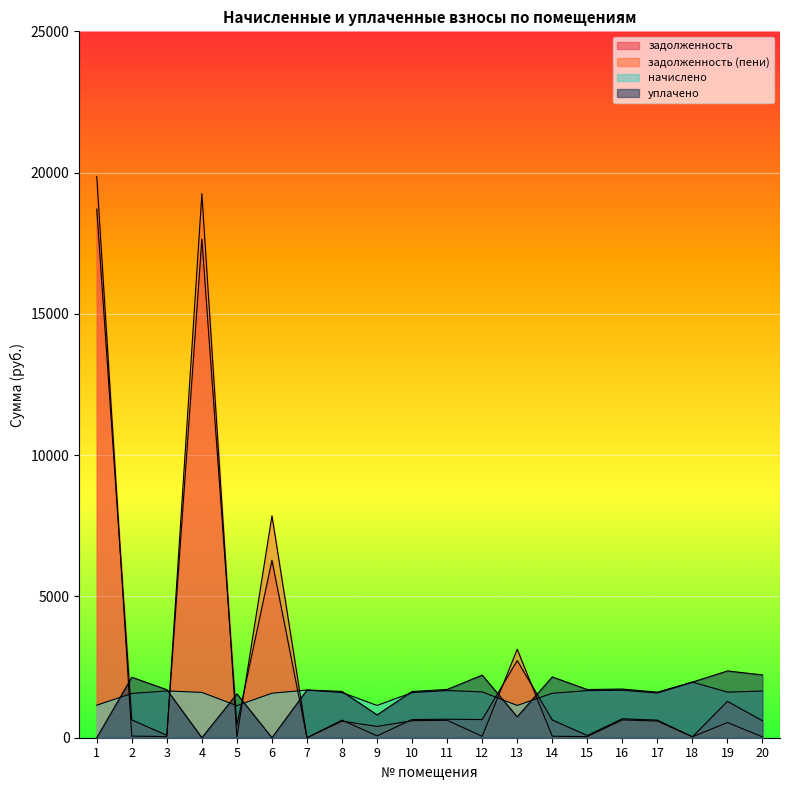

True or false: уплачено has more than 0 points higher than both neighbors.

True